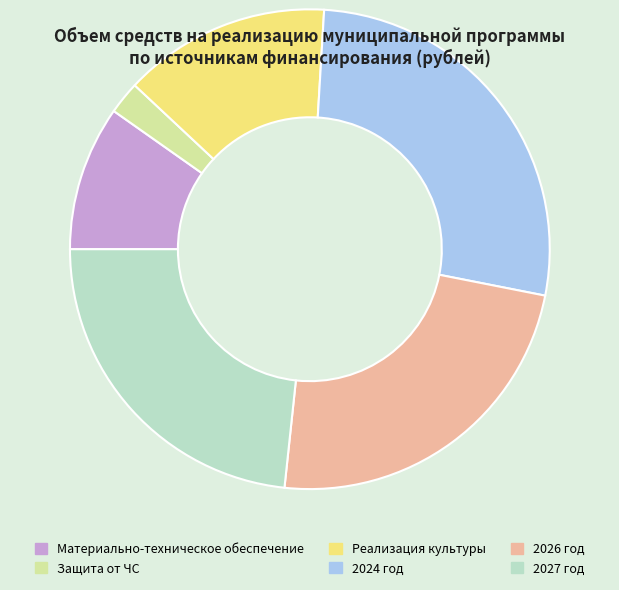

The 2026 год slice represents 32% of the pie. True or false?

False